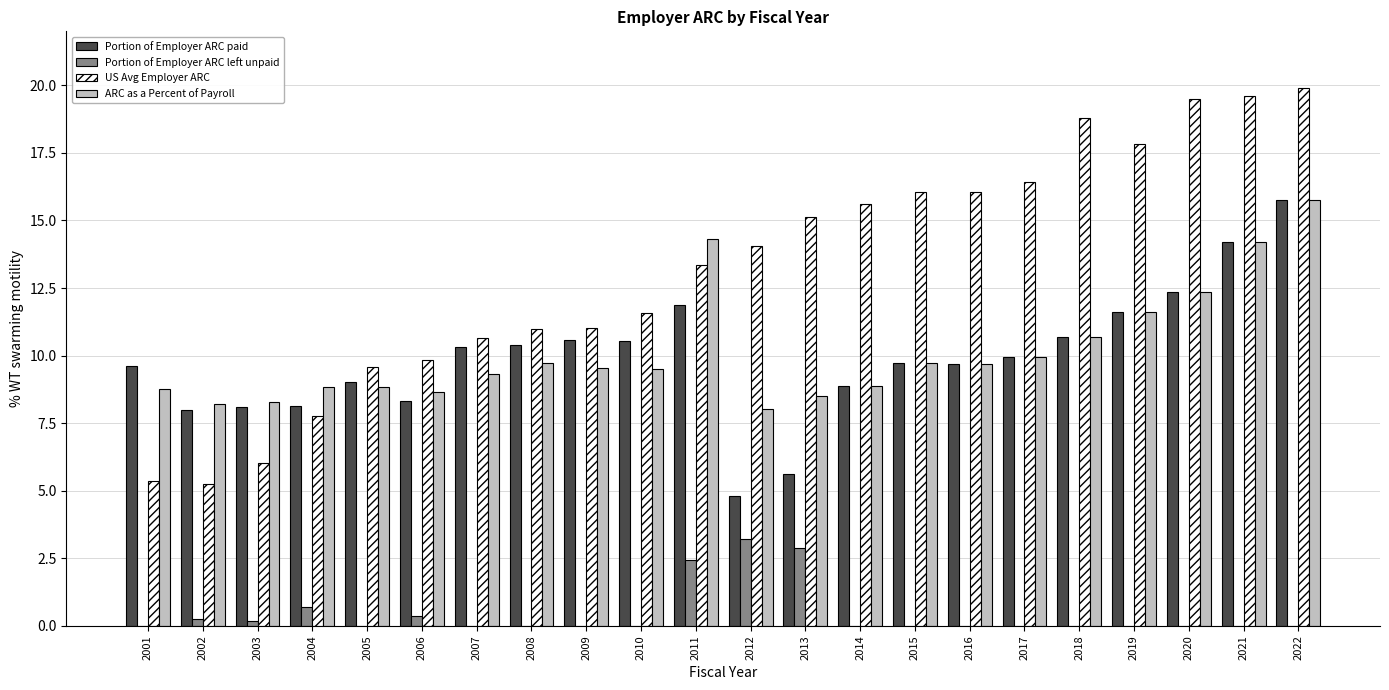

What are all the series names shown in the legend?

Portion of Employer ARC paid, Portion of Employer ARC left unpaid, US Avg Employer ARC, ARC as a Percent of Payroll